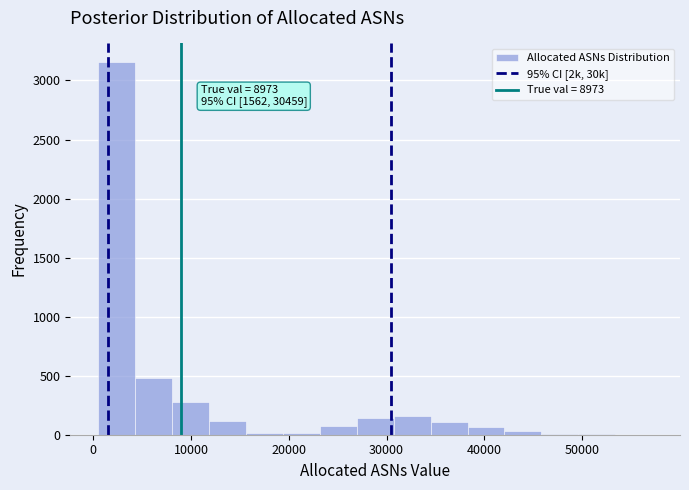

Read against the x-axis, roughly where is the centre of the tallest bar?

2000